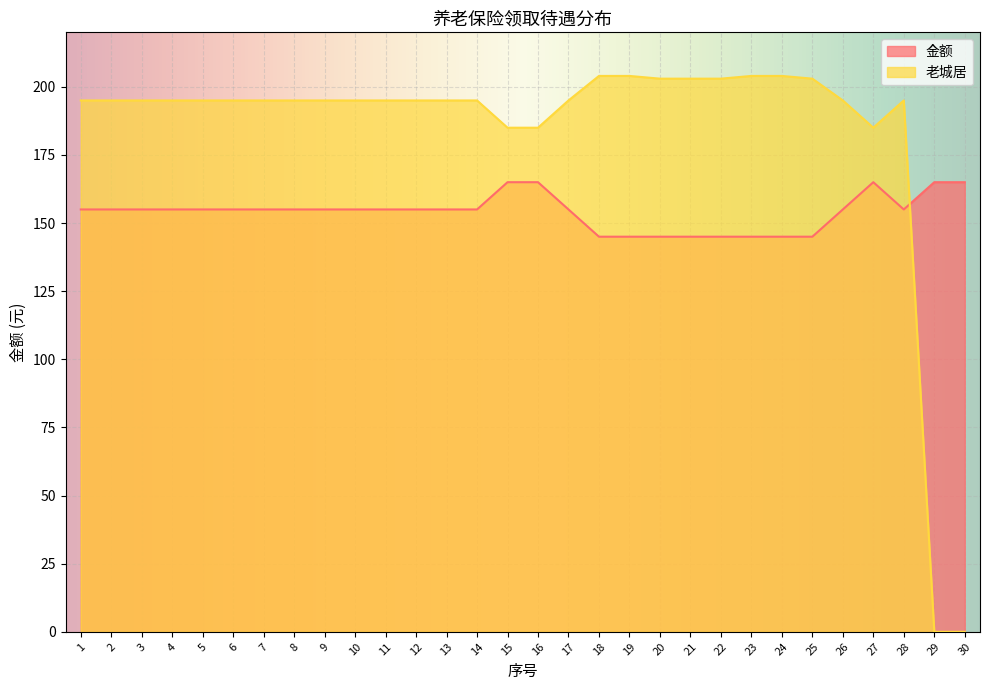

List the labels in order of 金额 value, smallest first.

18, 19, 20, 21, 22, 23, 24, 25, 1, 2, 3, 4, 5, 6, 7, 8, 9, 10, 11, 12, 13, 14, 17, 26, 28, 15, 16, 27, 29, 30